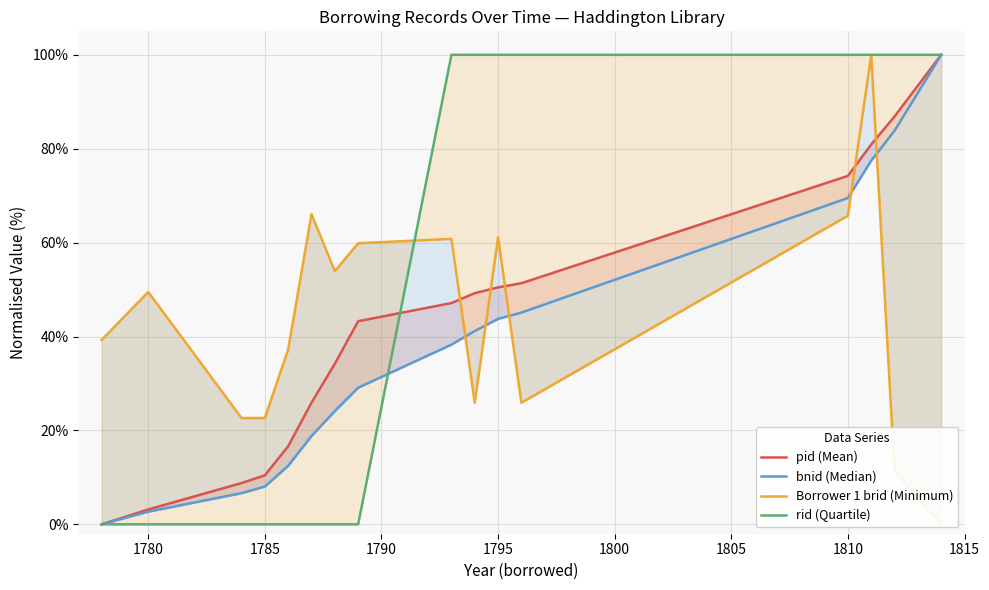

True or false: Borrower 1 brid (Minimum) and pid (Mean) intersect in this chart.

True